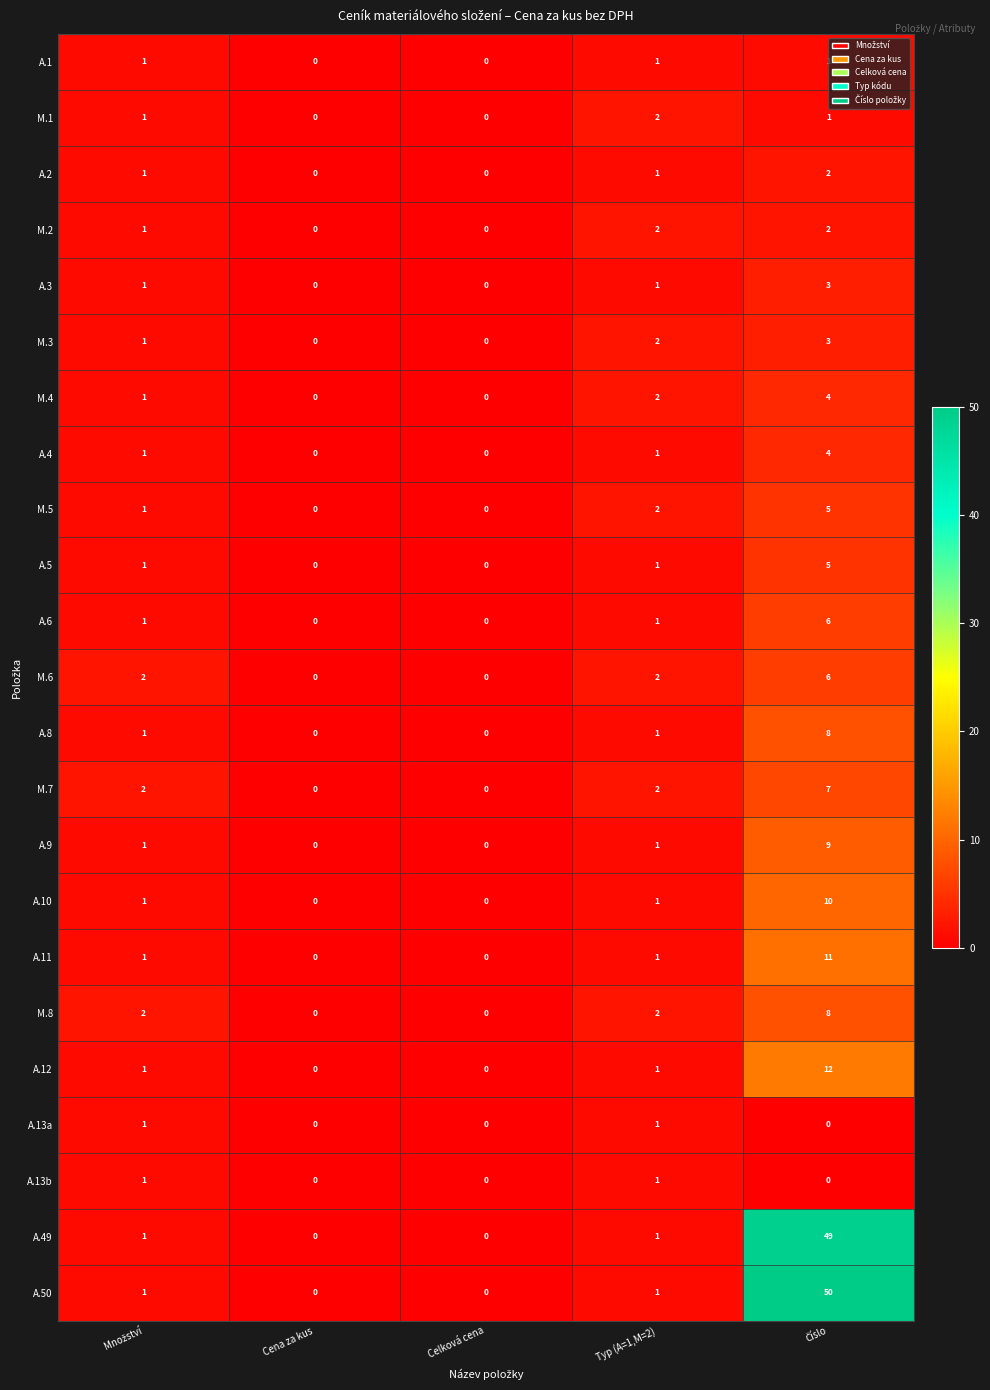

Count the A.13a values in the range 0 to 1.

5